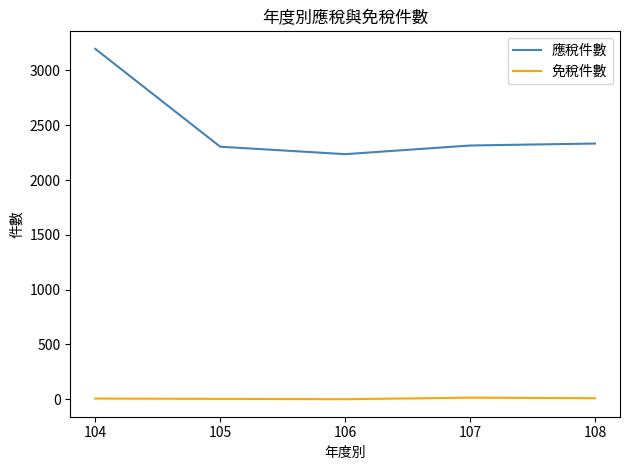

What is the maximum value shown in the chart?

3197